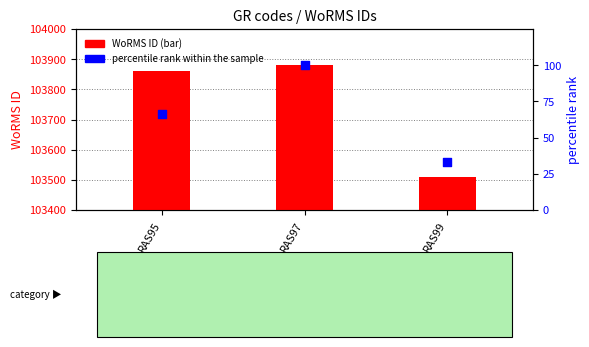

Which series has the widest spread of Y values?

WoRMS ID